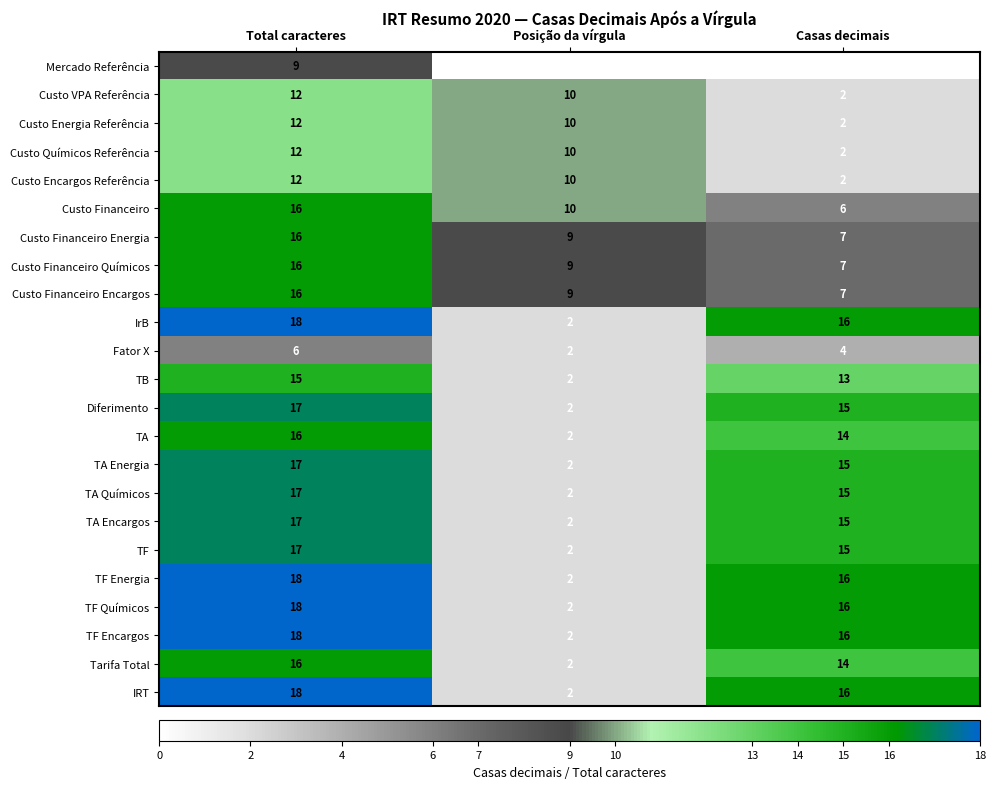

The value of Custo Financeiro Energia at Total caracteres is 23. True or false?

False